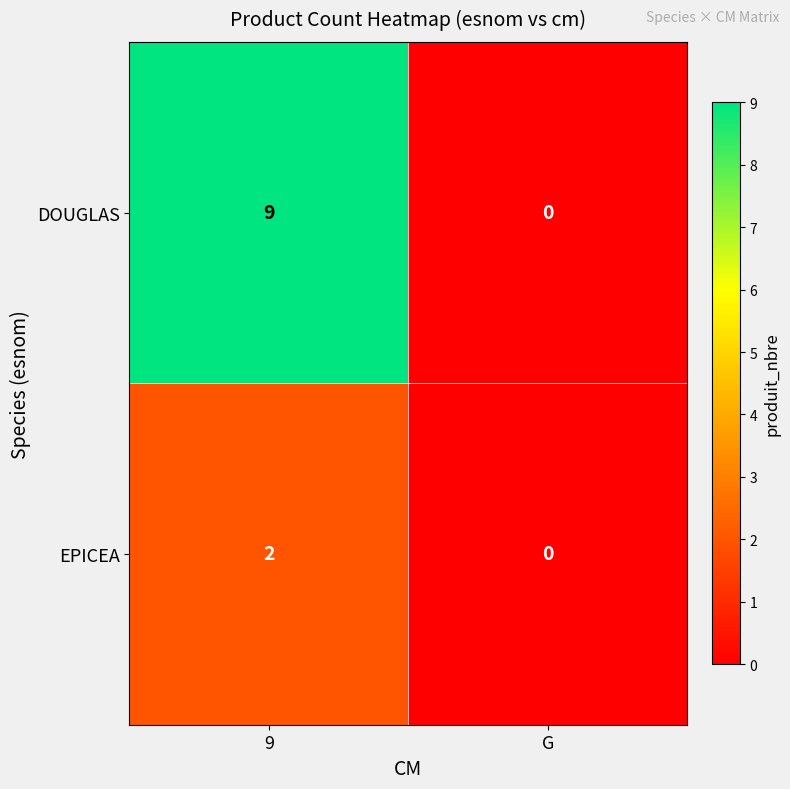

Reading left to right, extract all data points from this chart.

DOUGLAS: 9	0
EPICEA: 2	0